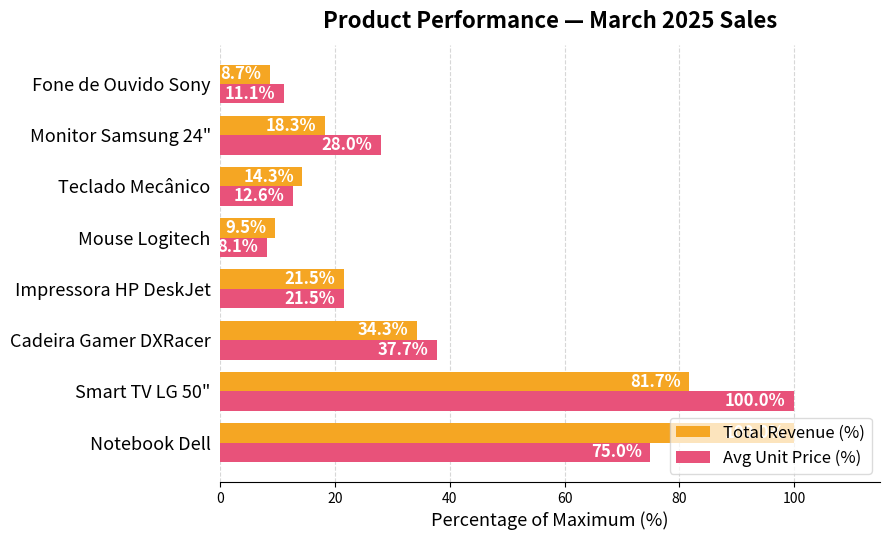

What is the difference between the second highest and second lowest values in the Avg Unit Price (%) series?

63.9